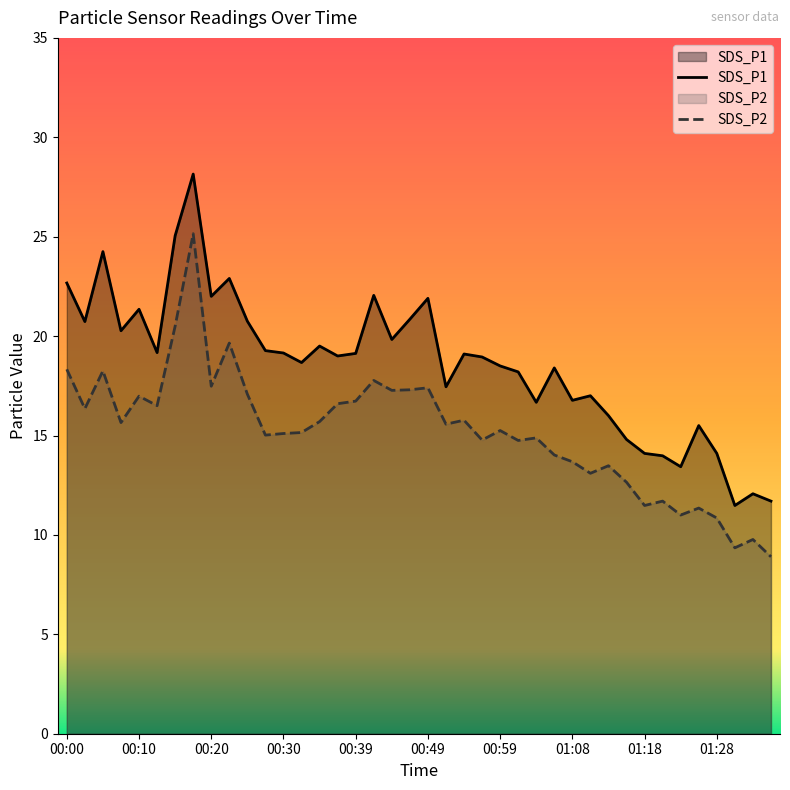

Rank the series by their maximum value, from highest to lowest.

SDS_P1, SDS_P2